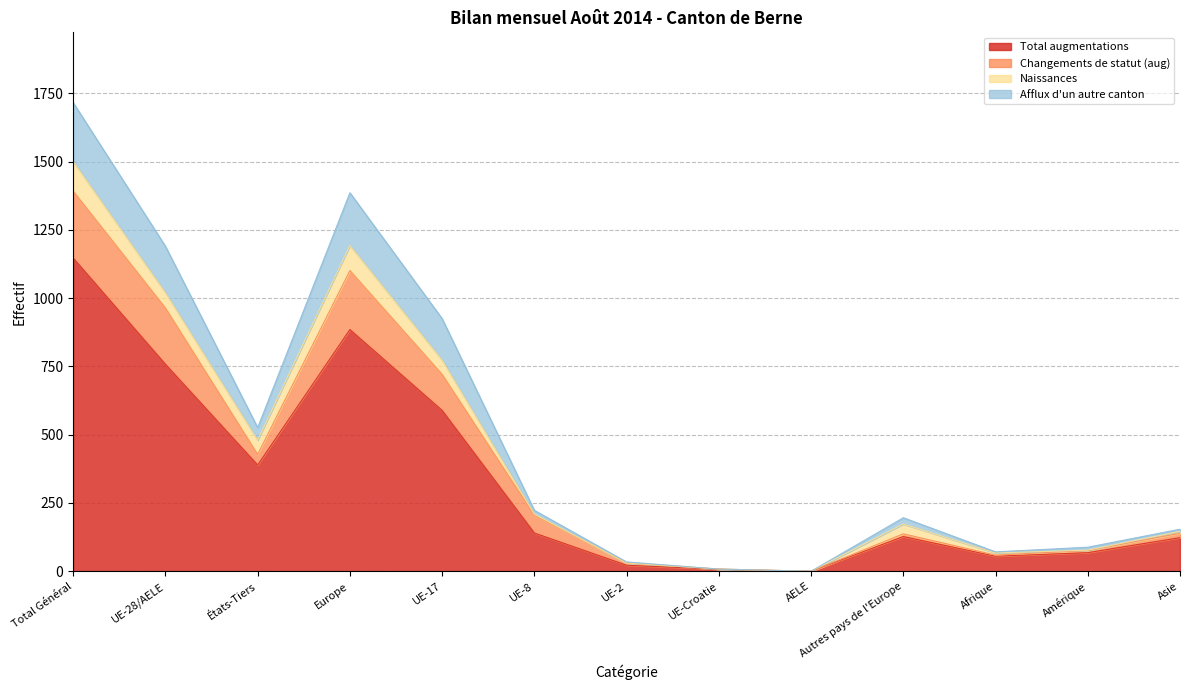

True or false: Effectif du mois considéré and Total augmentations cross at least once.

False